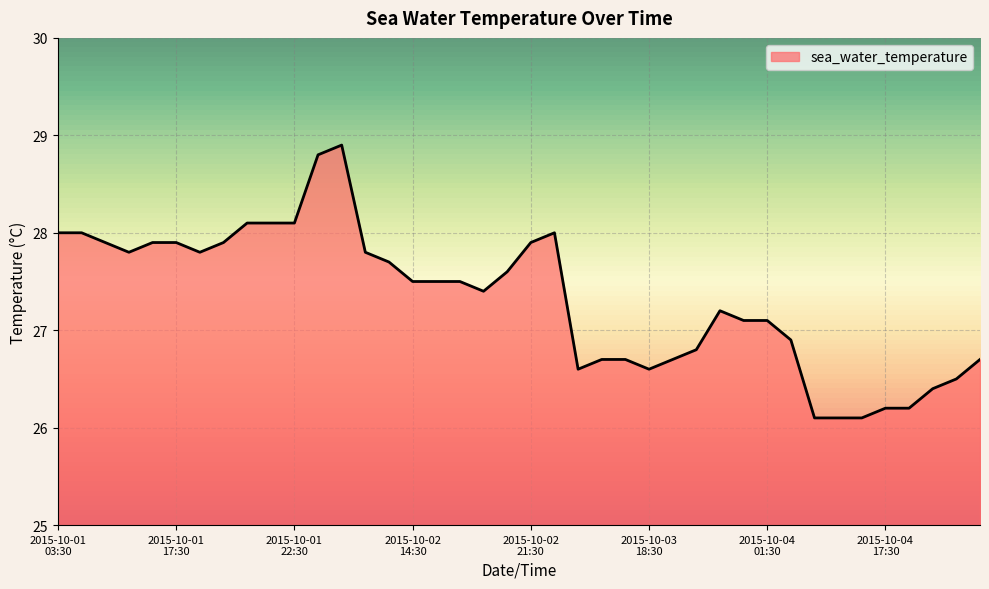

True or false: there are more than 0 points higher than both neighbors.

True